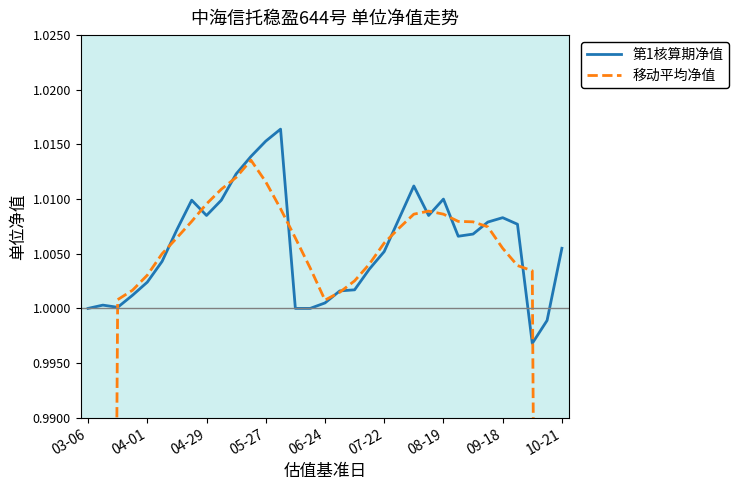

At how many categories does at least one series exceed 0?

33